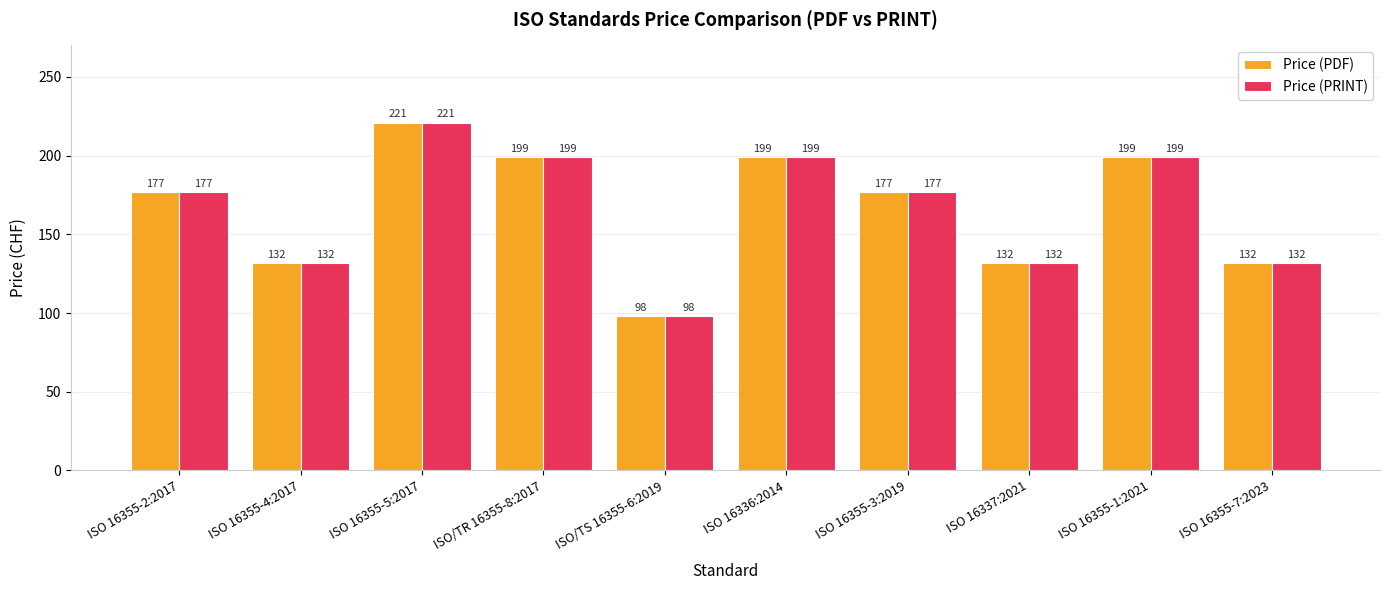

How many bars are there in each group?

2